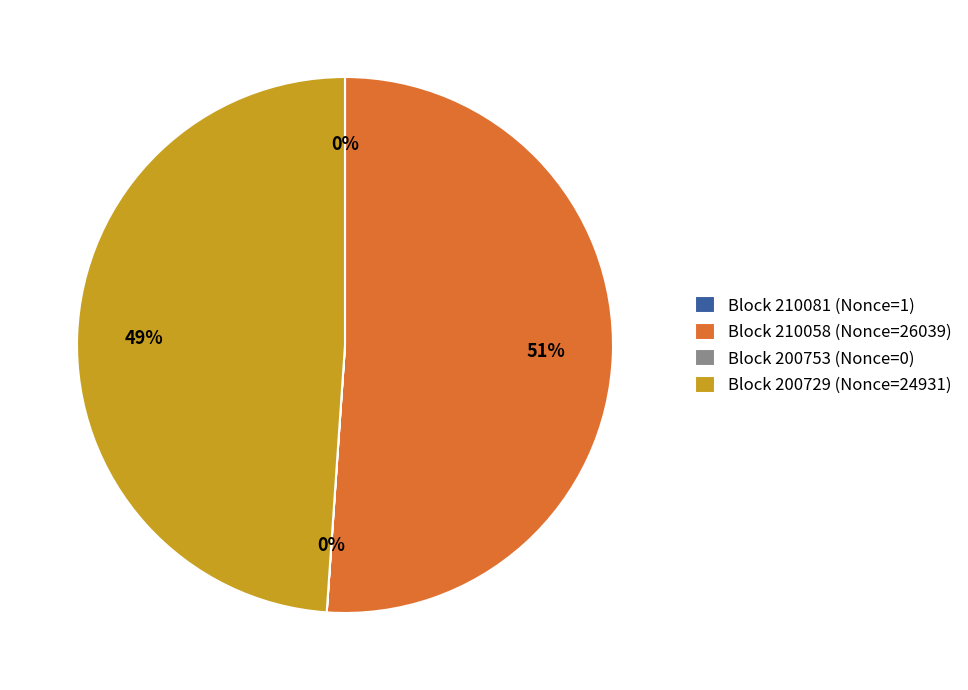

To the nearest percent, what is the average slice percentage?

25%